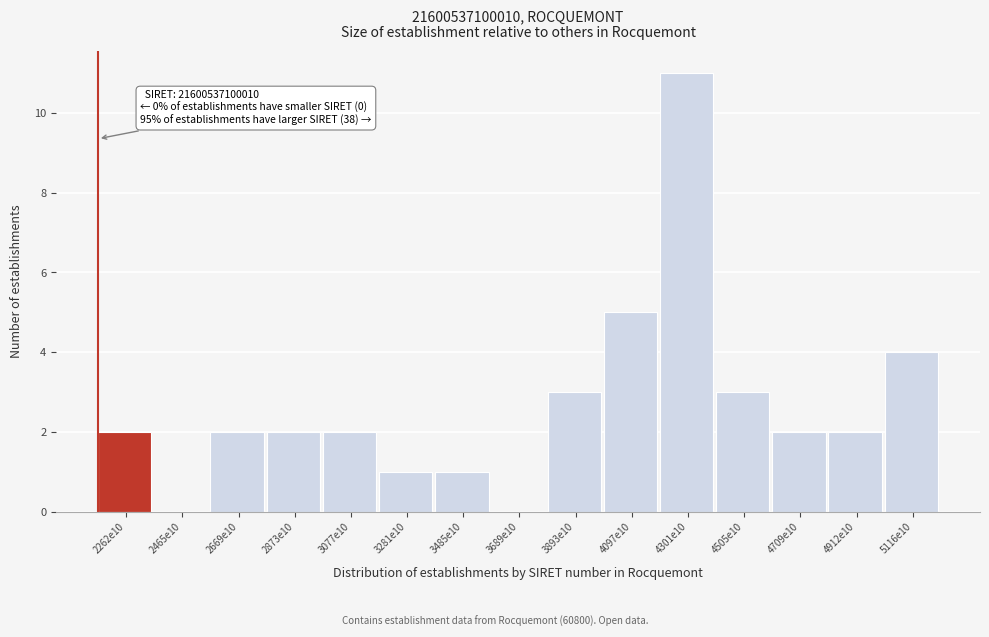

Reading right to left, transcribe all the data shown in this chart.

5116e10=4	4912e10=2	4709e10=2	4505e10=3	4301e10=11	4097e10=5	3893e10=3	3689e10=0	3485e10=1	3281e10=1	3077e10=2	2873e10=2	2669e10=2	2465e10=0	2262e10=2